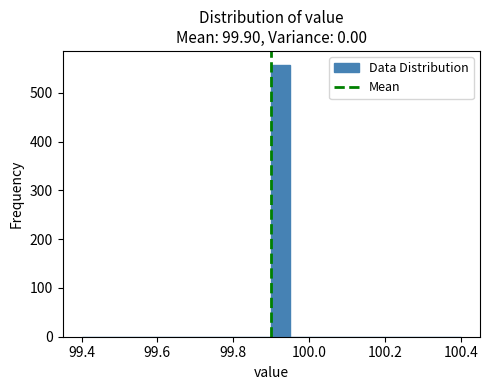

Around what value on the x-axis is the tallest bar? Give the approximate position of its centre, as read against the axis.

99.92